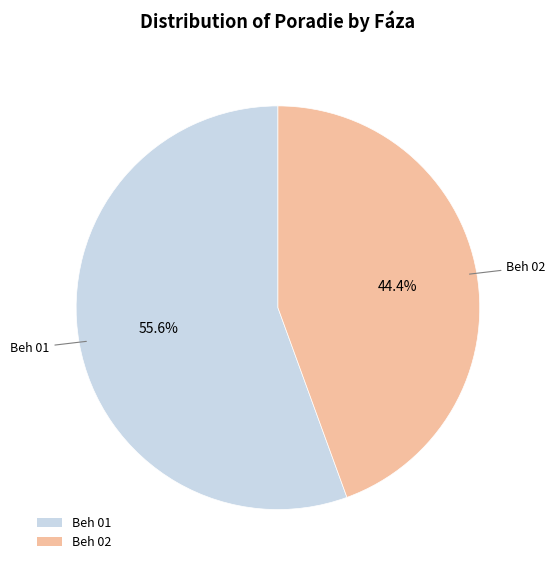

Approximately how many times larger is the value at Beh 02 compared to Beh 01?

0.8